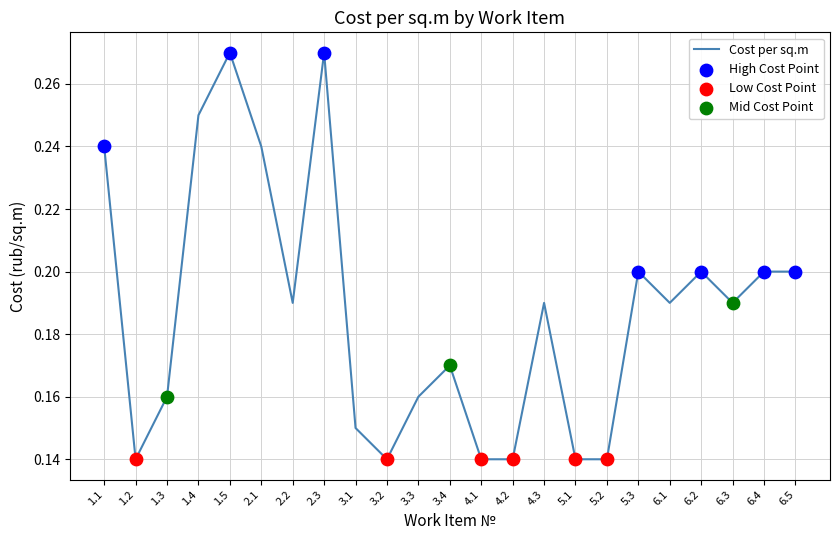

What is the change in value from 1.5 to 6.3?

-0.1